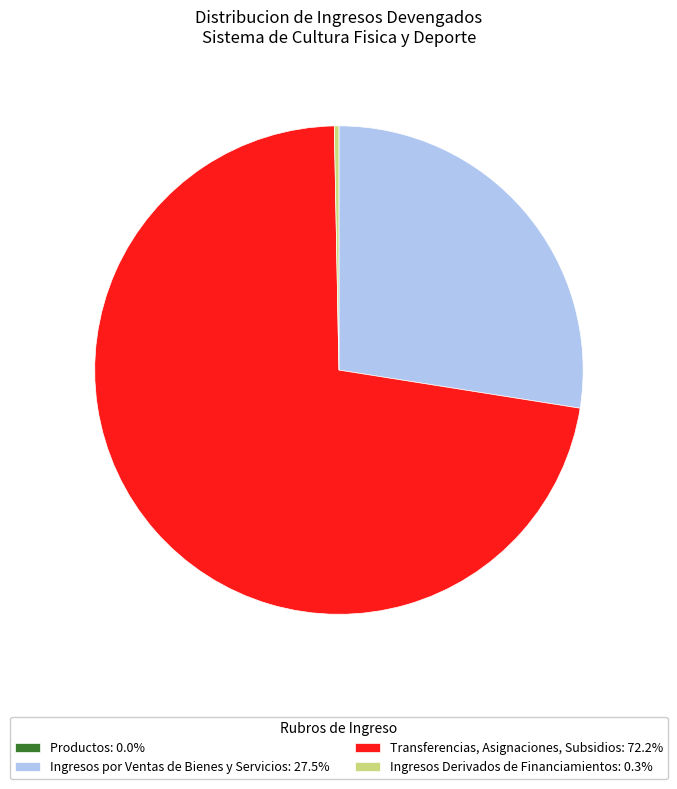

Approximately how many times larger is the value at Transferencias, Asignaciones, Subsidios: 72.2% compared to Ingresos Derivados de Financiamientos: 0.3%?

239.4